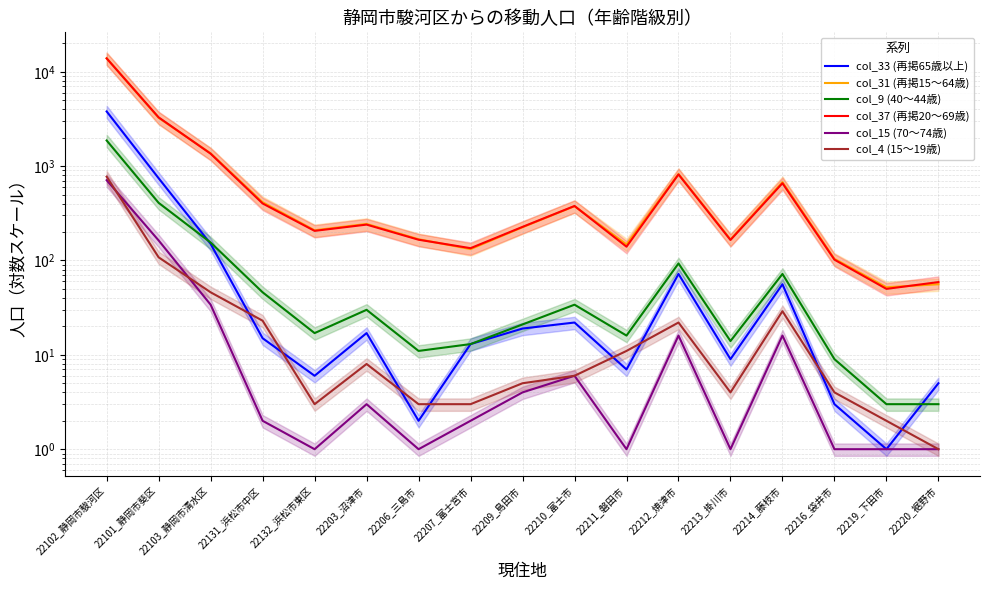

True or false: col_9 (40～44歳) and col_4 (15～19歳) intersect in this chart.

False